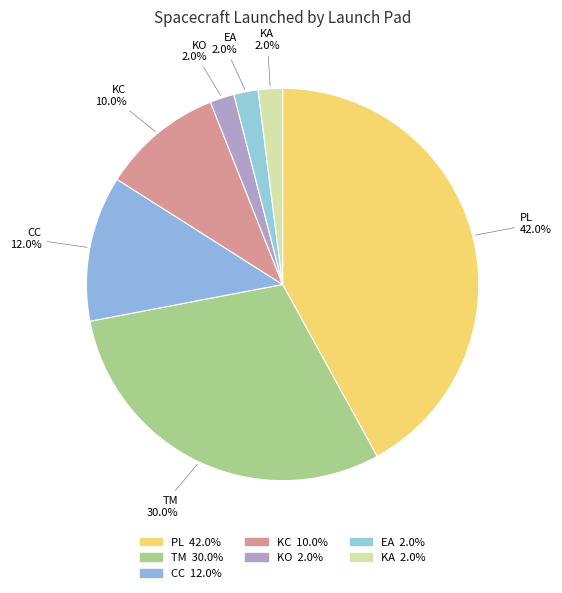

How many slices are in this pie chart?

7